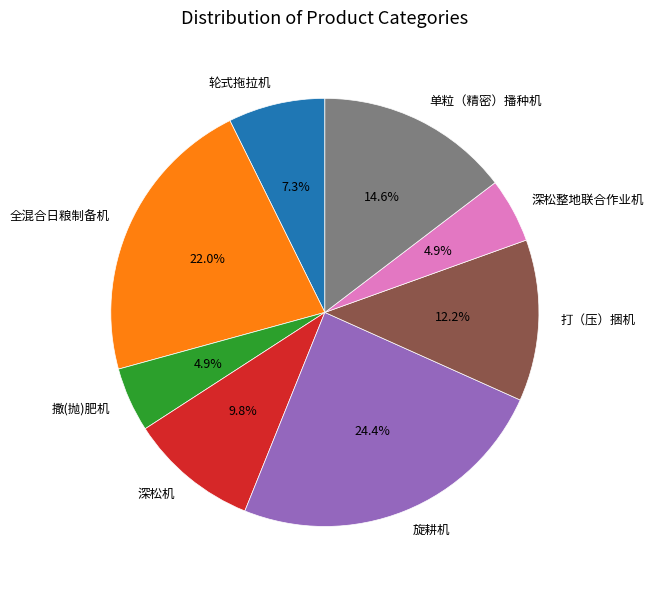

How many slices are in this pie chart?

8